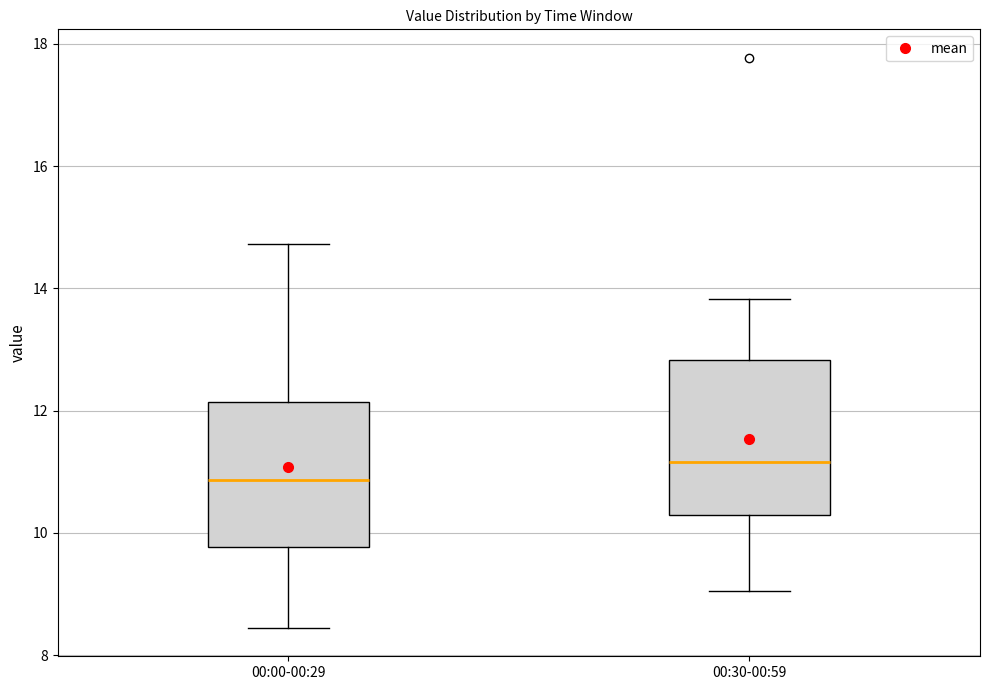

Reading left to right, read every box against the y-axis: the position of its median line, the range the box covers, and the ends of its whiskers. The values are not printed on the chart, so give them approximately, as read against the axis.

00:00-00:29: median 10.8, box 9.8 to 12.2, whiskers 8.4 to 14.8
00:30-00:59: median 11.2, box 10.4 to 12.8, whiskers 9.0 to 13.8